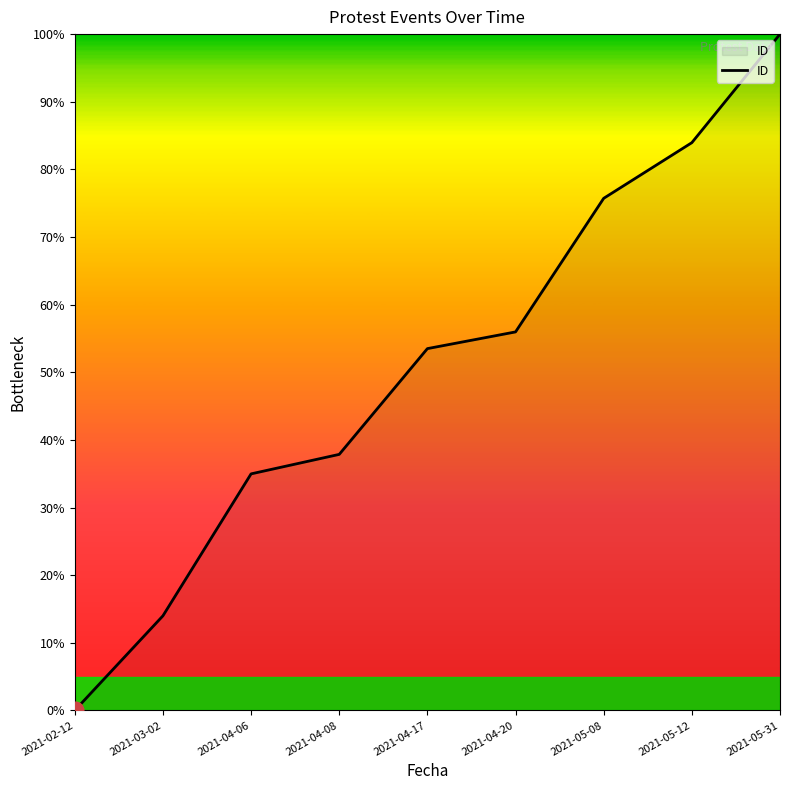

What is the change in value from 2021-04-06 to 2021-05-08?

+40.7